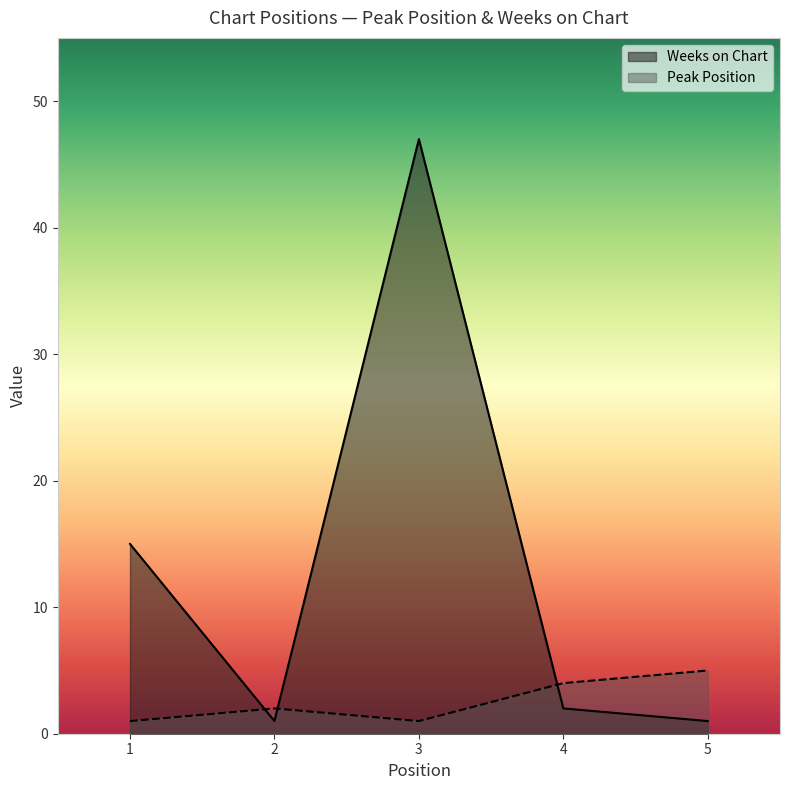

Read the Peak Position value at 2.

2